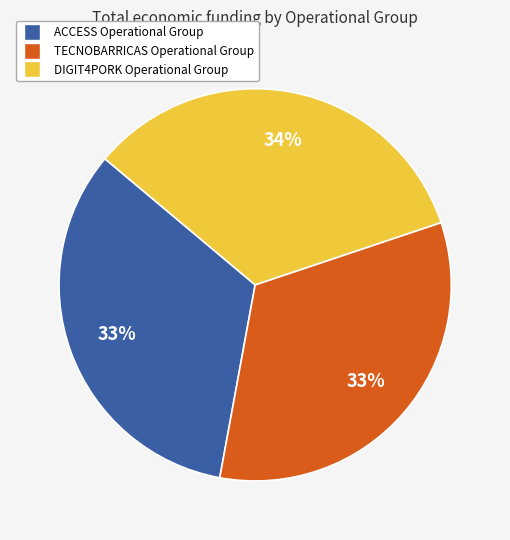

How many segments does this pie chart have?

3